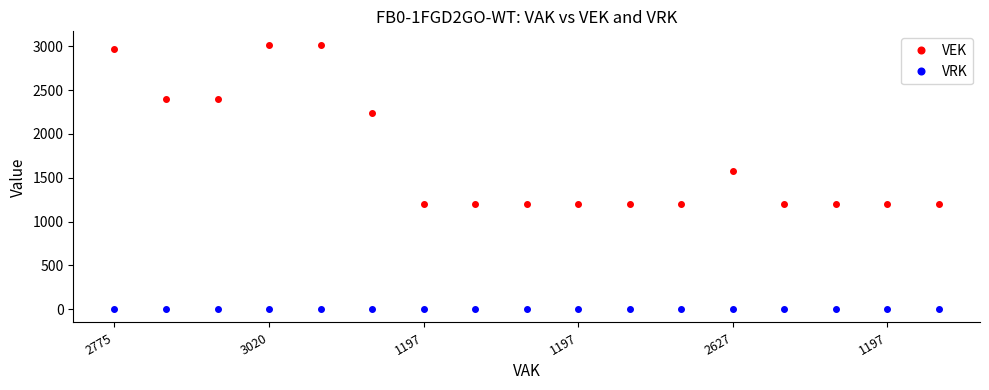

What are all the series names shown in the legend?

VEK, VRK